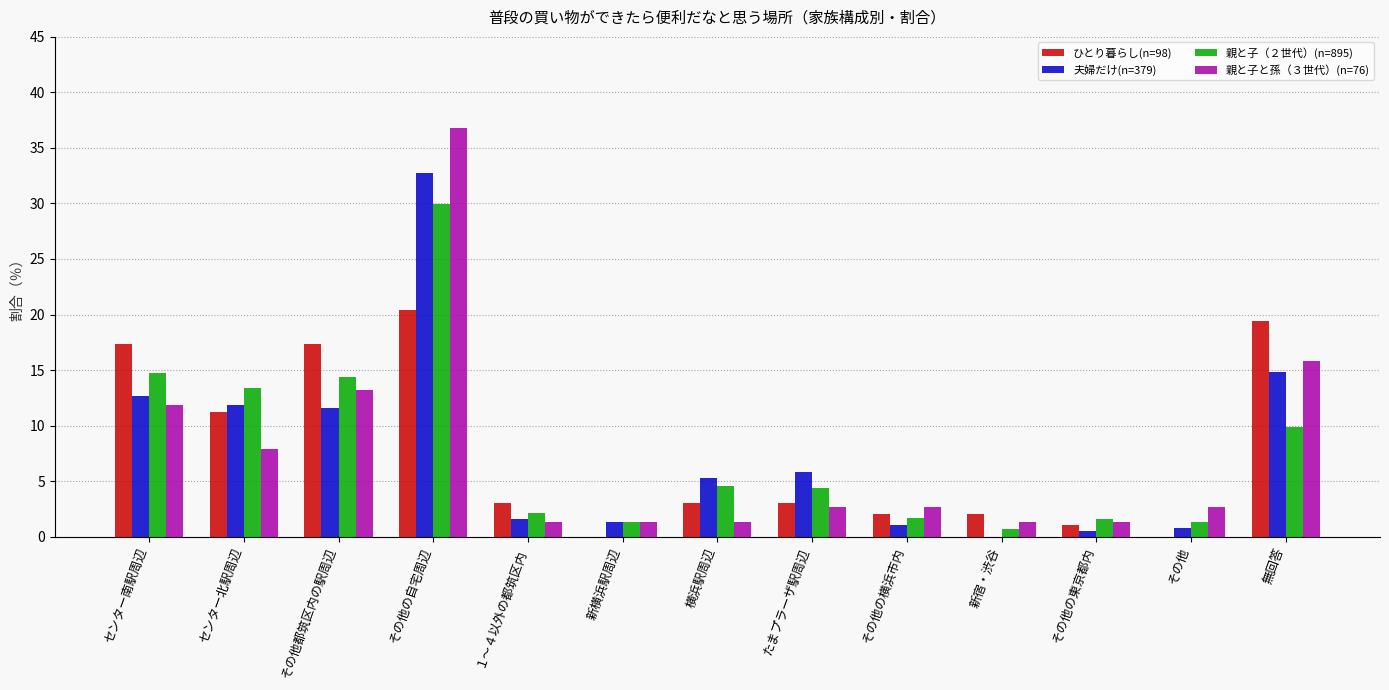

The value of 夫婦だけ(n=379) at その他都筑区内の駅周辺 is 4.7. True or false?

False